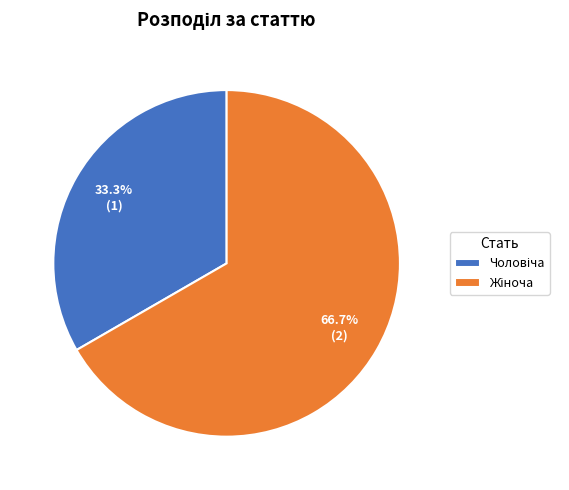

Is the sum of Чоловіча and Жіноча greater than half?

Yes